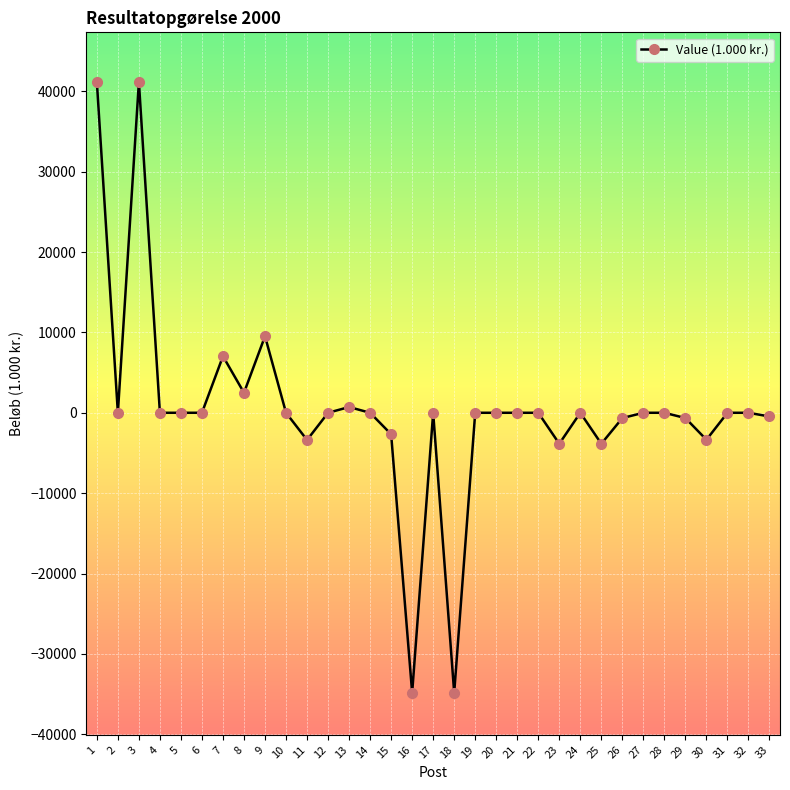

At which category does the data reach its first local valley?

2